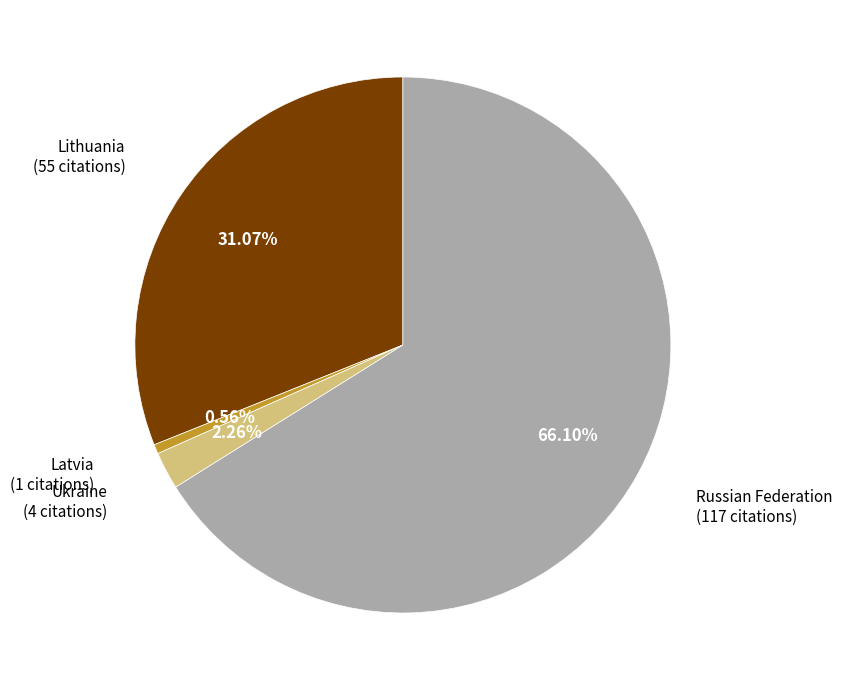

Is there any slice that represents more than half of the pie?

Yes